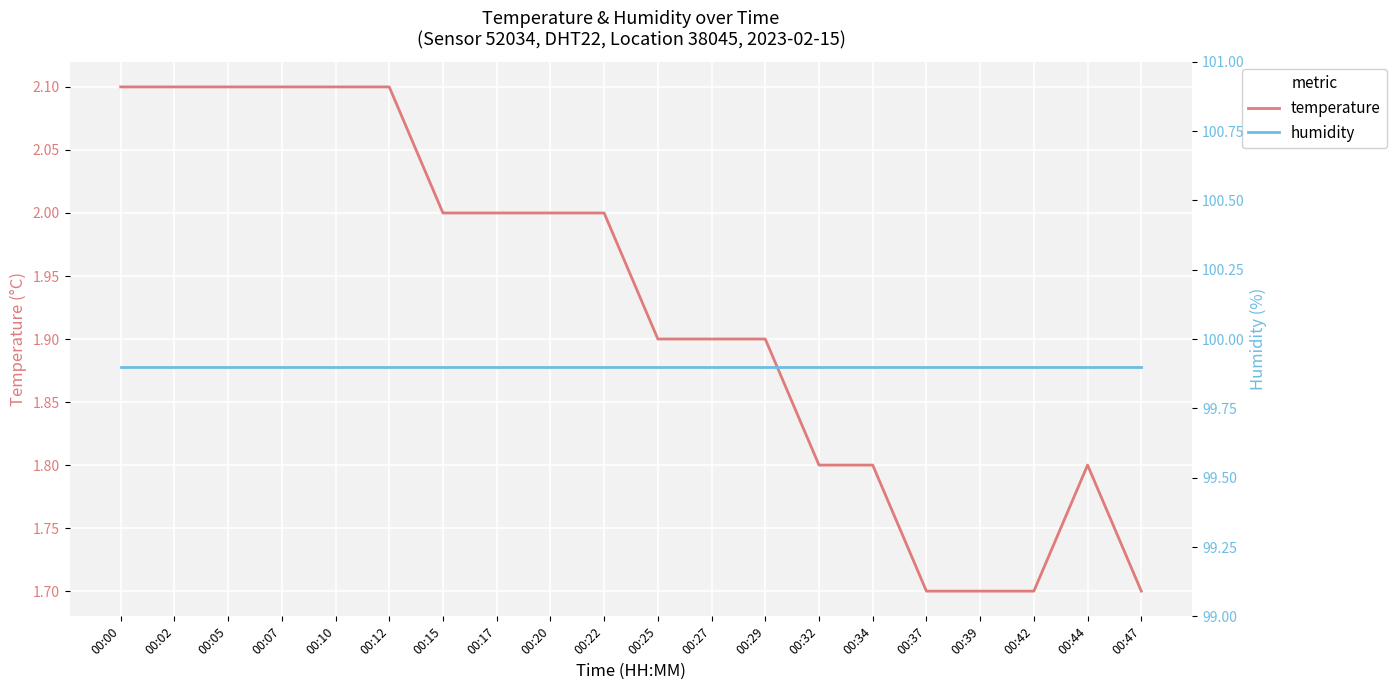

What is the sum of the temperature values at 00:22 and 00:15?

4.0